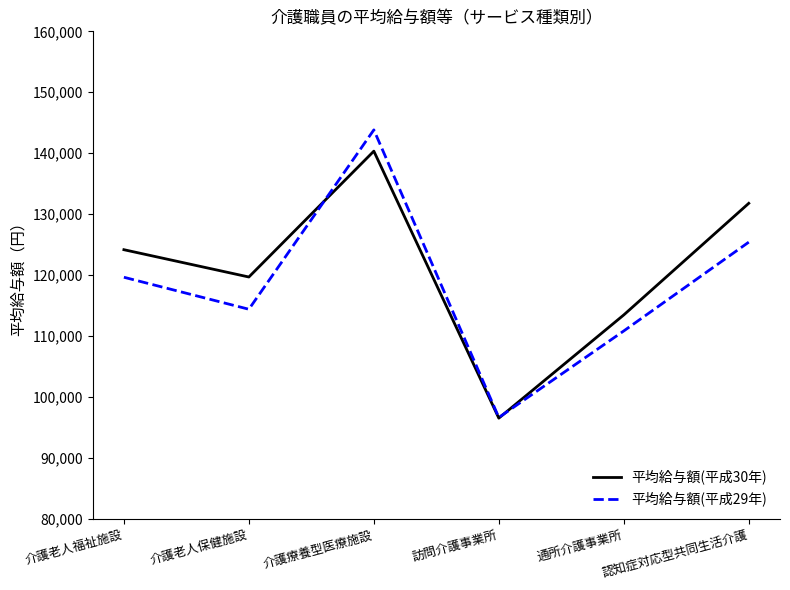

Rank the categories by 平均給与額(平成30年) value from lowest to highest.

訪問介護事業所, 通所介護事業所, 介護老人保健施設, 介護老人福祉施設, 認知症対応型共同生活介護, 介護療養型医療施設